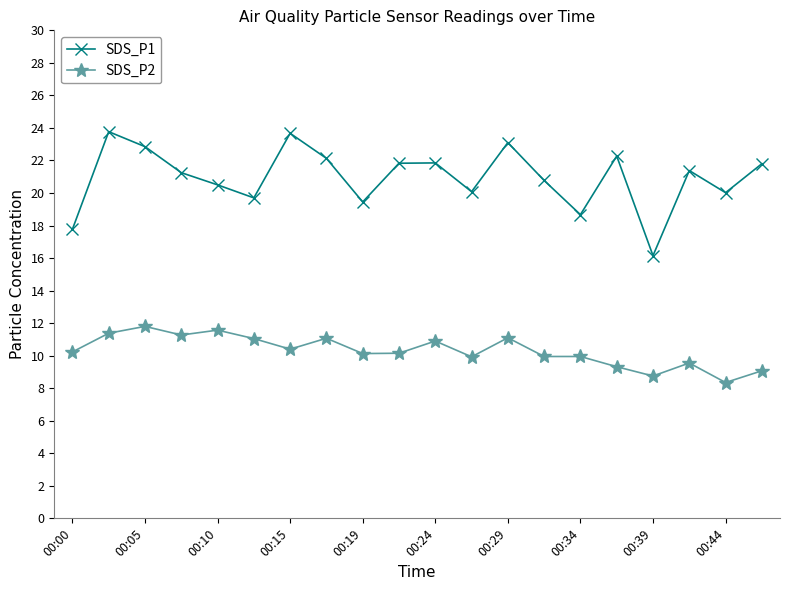

How many data points does each series have?

20